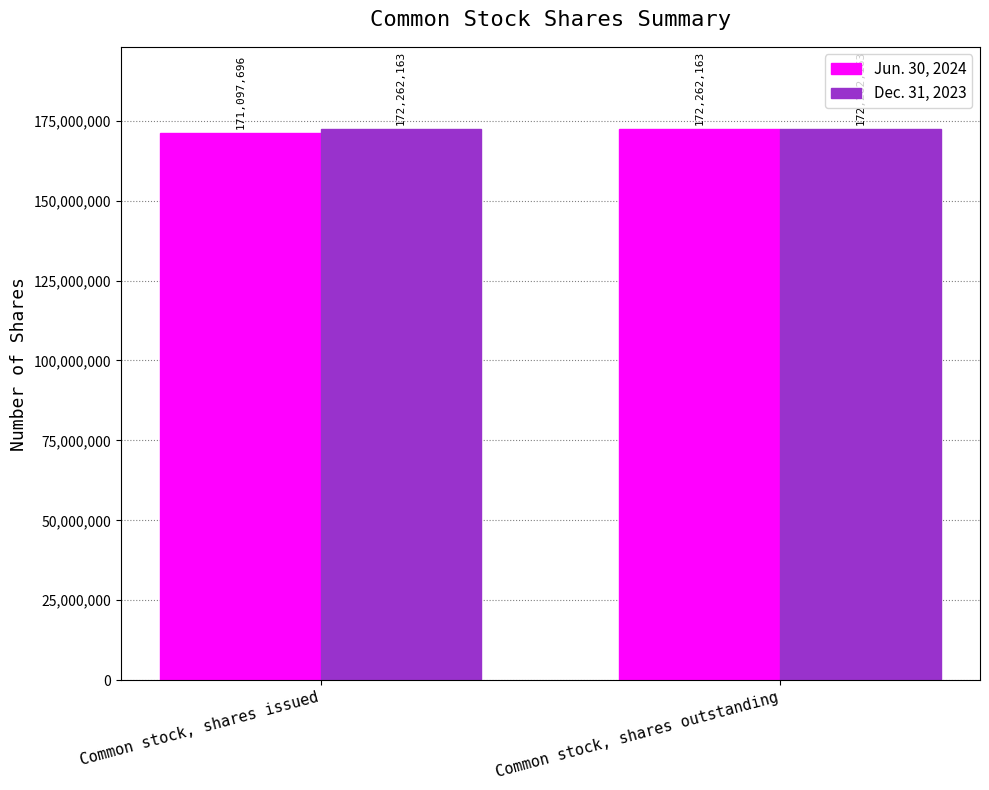

Which series has the widest spread of values?

Jun. 30, 2024